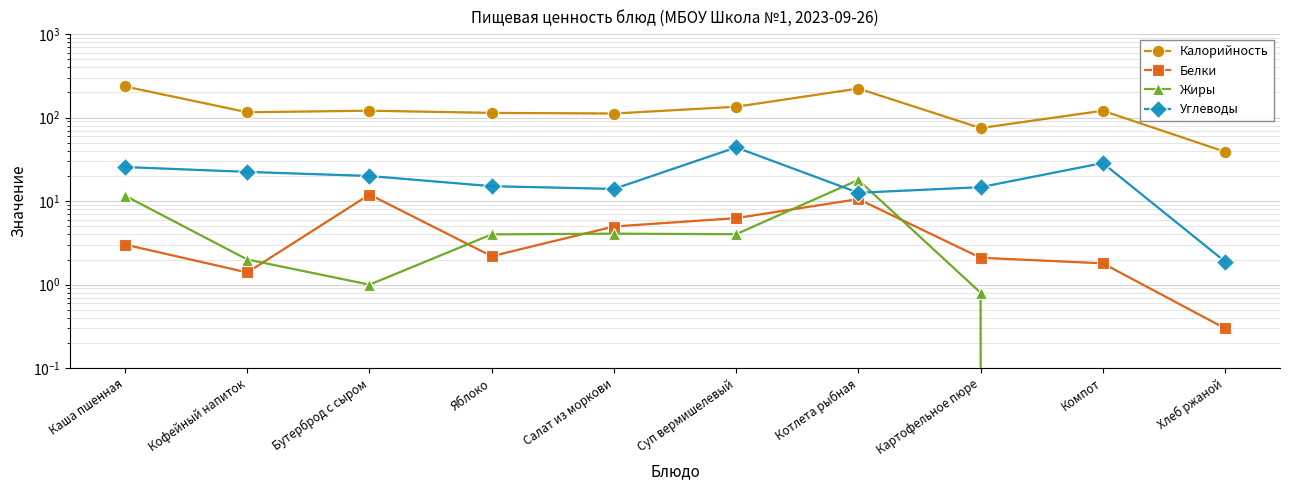

At which label does Белки first exceed 3?

Каша пшенная